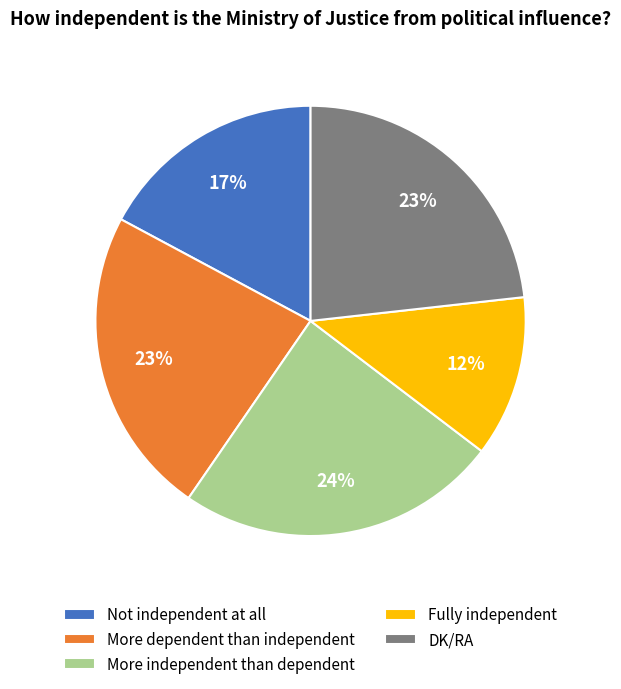

Combined, do More dependent than independent and More independent than dependent account for over 50%?

No